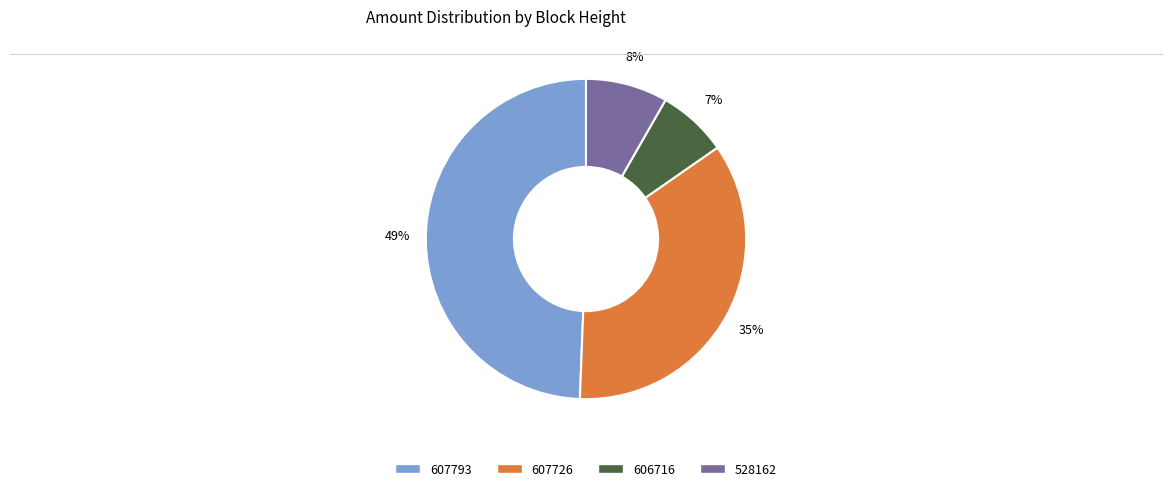

What percentage is the 607726 slice, to the nearest percent?

35%